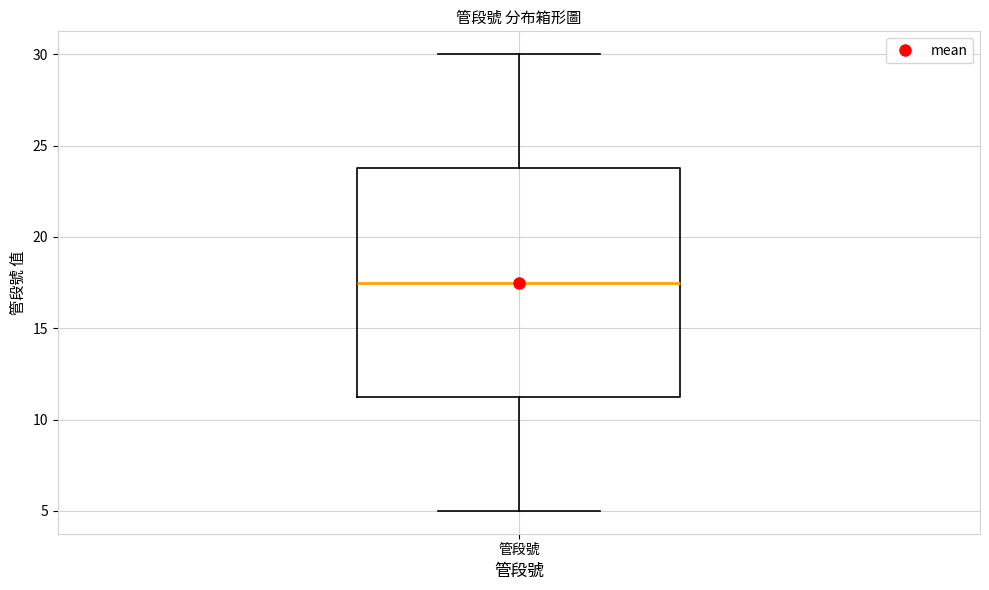

Where does the median line of the box for 管段號 sit on the y-axis? The values are not printed on the chart, so give them approximately, as read against the axis.

17.5